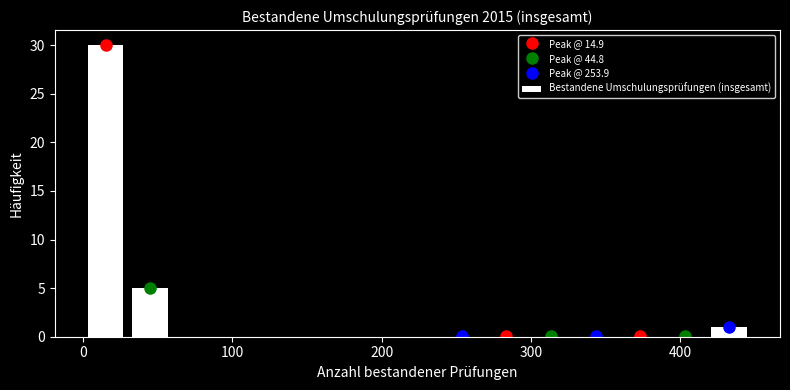

Read against the x-axis, roughly where is the centre of the tallest bar?

10